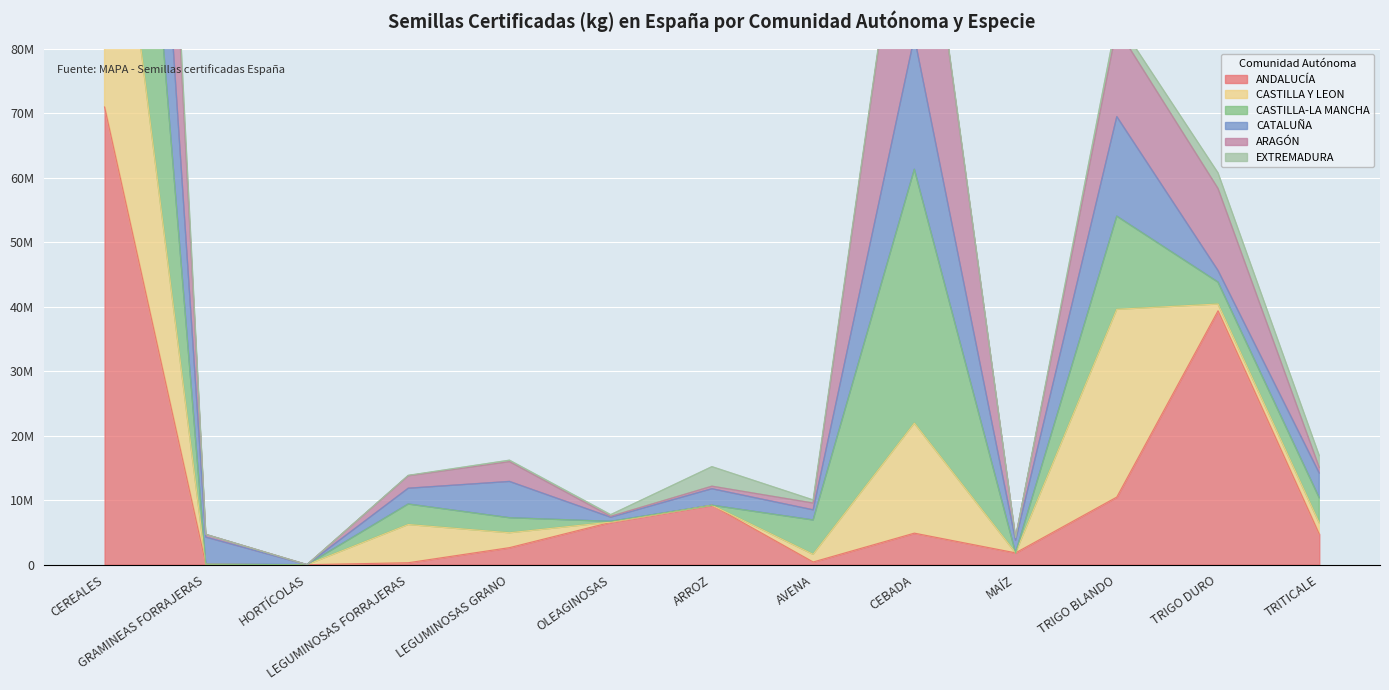

What is the sum of all ANDALUCÍA values?

151442187.6